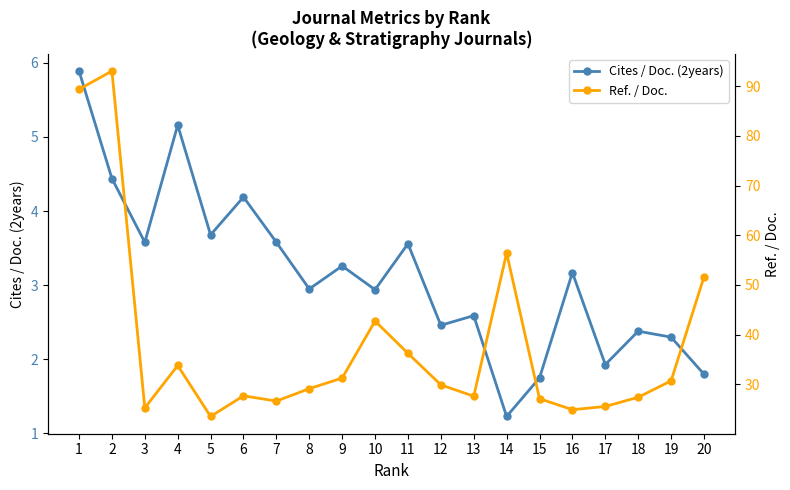

Does the chart have visible grid lines?

No